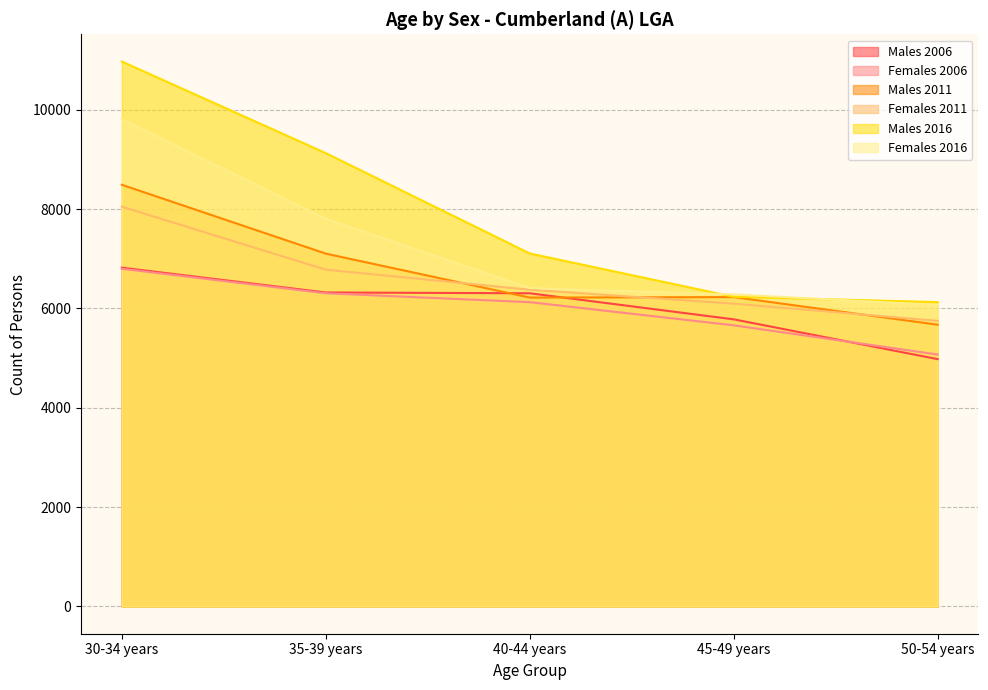

How many values in the Females 2006 series are below 6126?

2